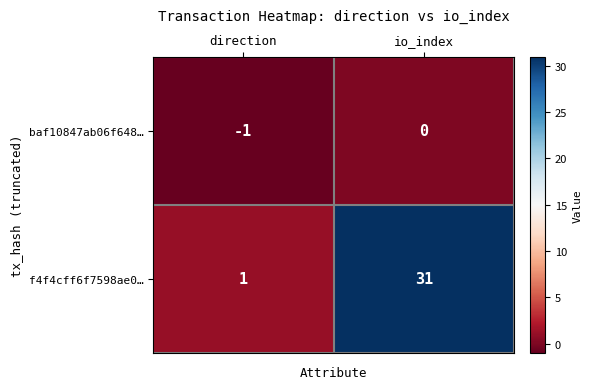

Count the number of categories in the chart.

2